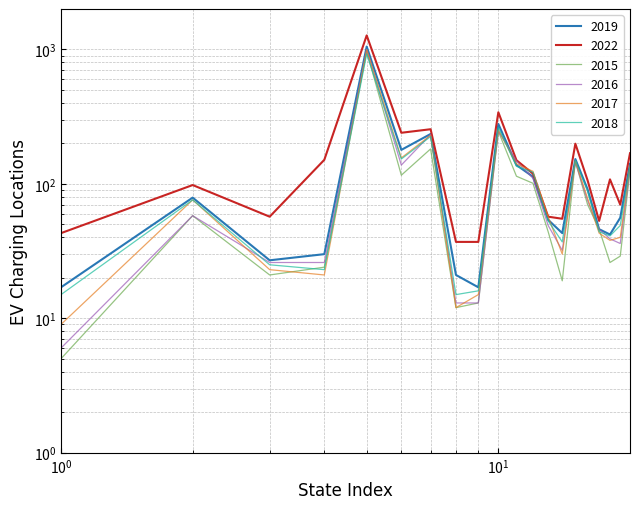

In 2017, how many points are lower than both neighbors (excluding endpoints)?

5